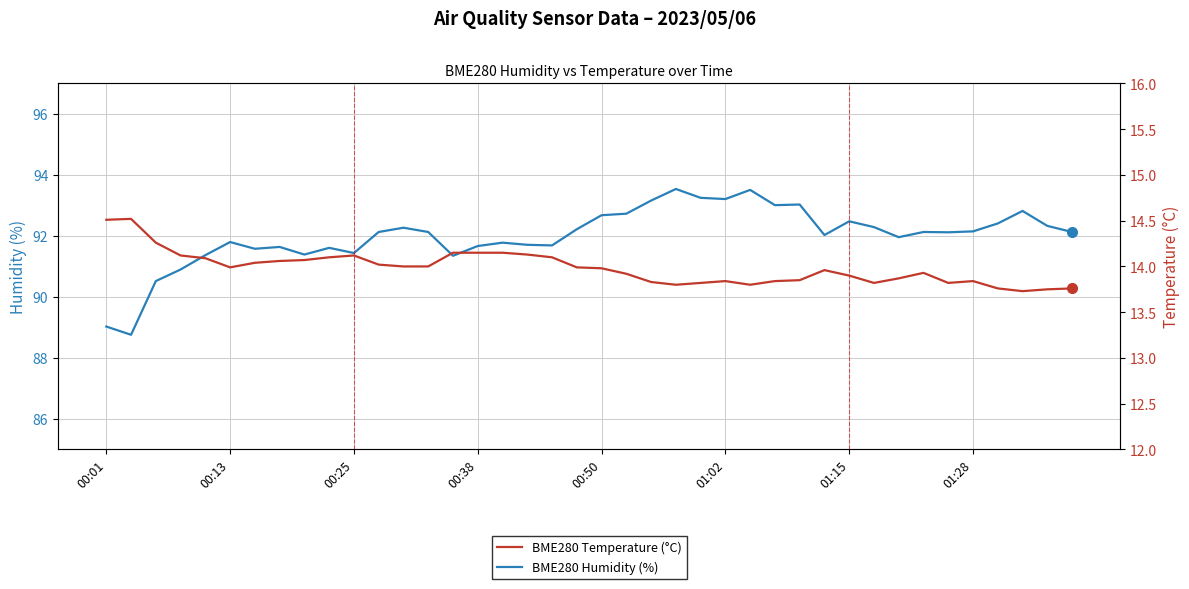

The BME280 Humidity (%) series shows 89.0 at 00:01. True or false?

True